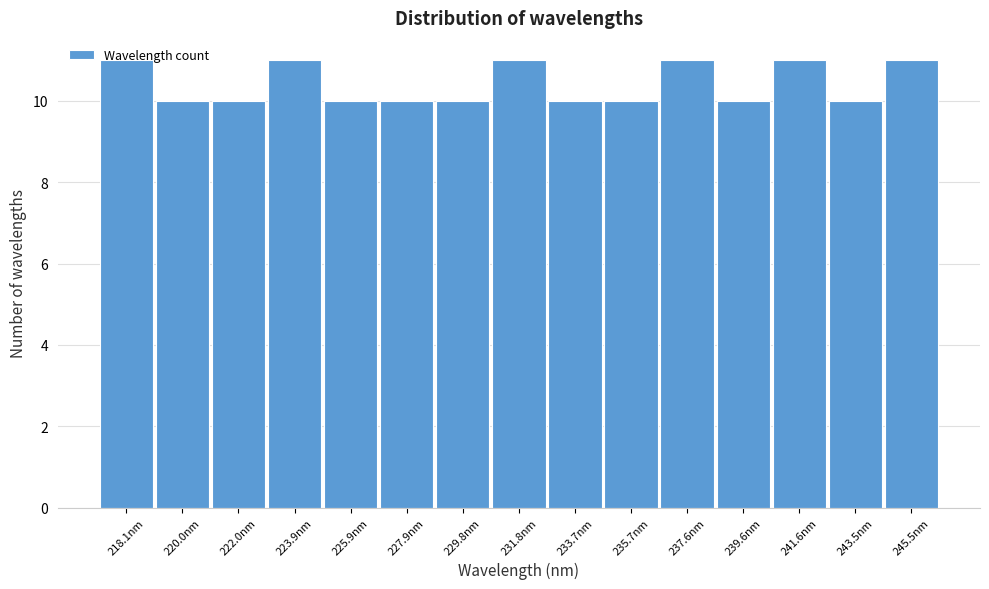

What is the ratio of the value at 235.7nm to the value at 243.5nm?

1.0